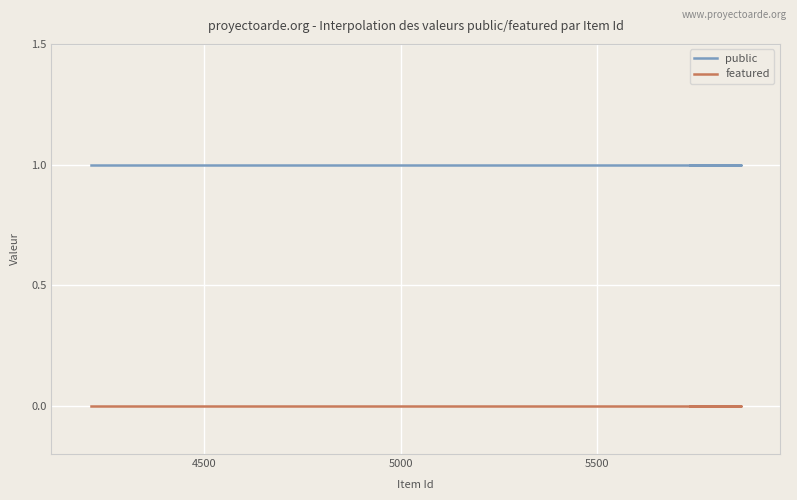

True or false: featured and public intersect in this chart.

False